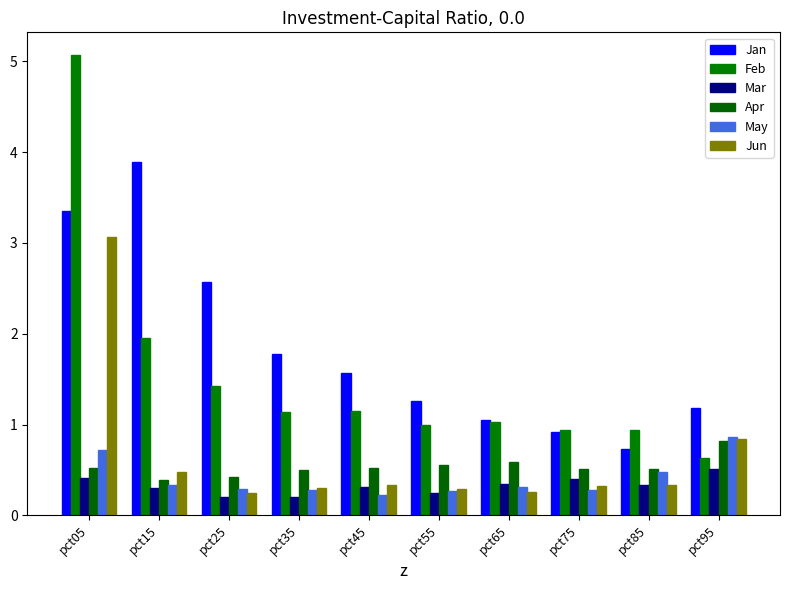

Which series changed the most between pct35 and pct65?

Jan